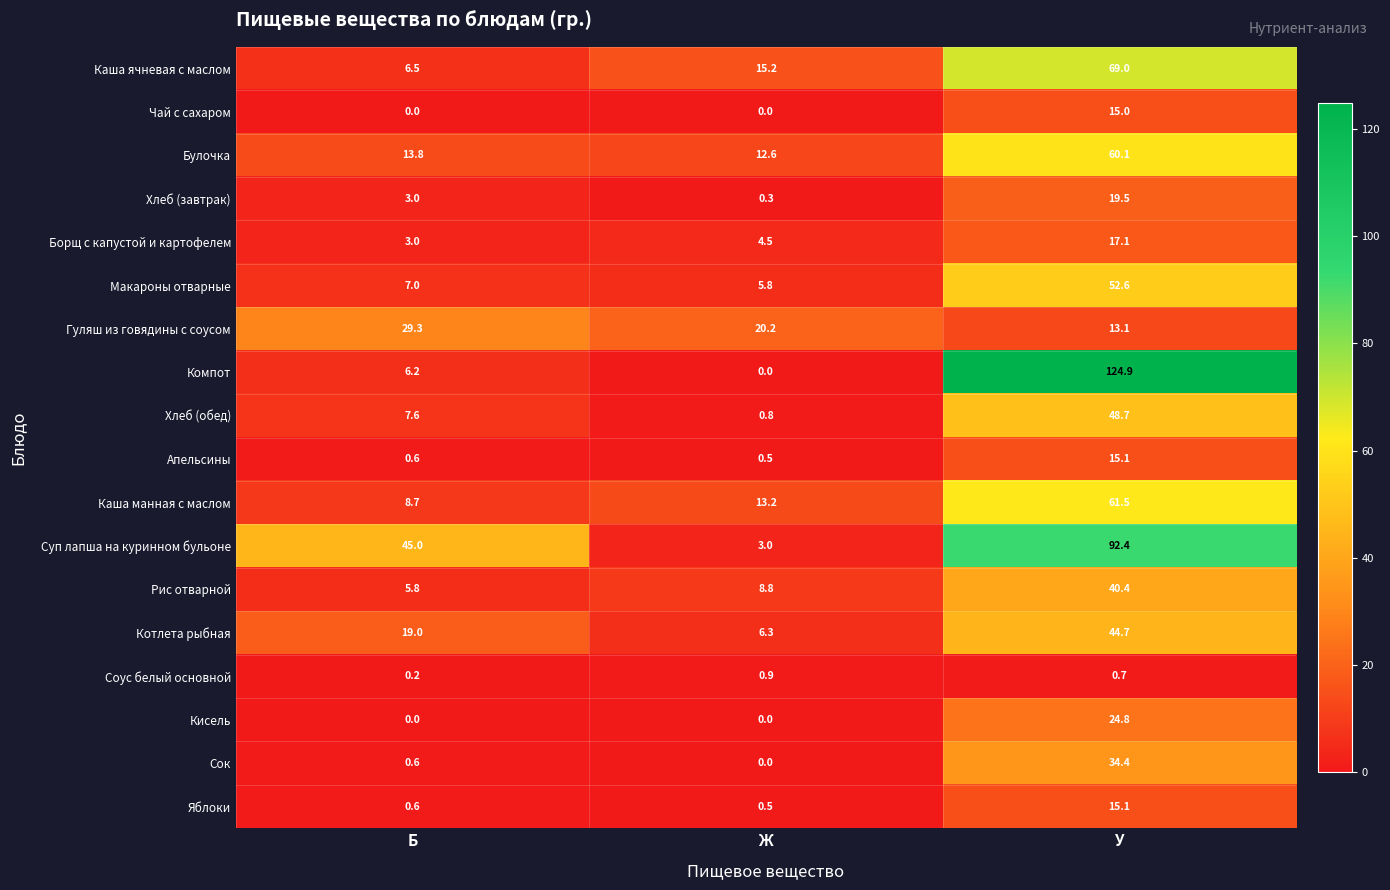

Rank the categories by Компот value from lowest to highest.

Ж, Б, У